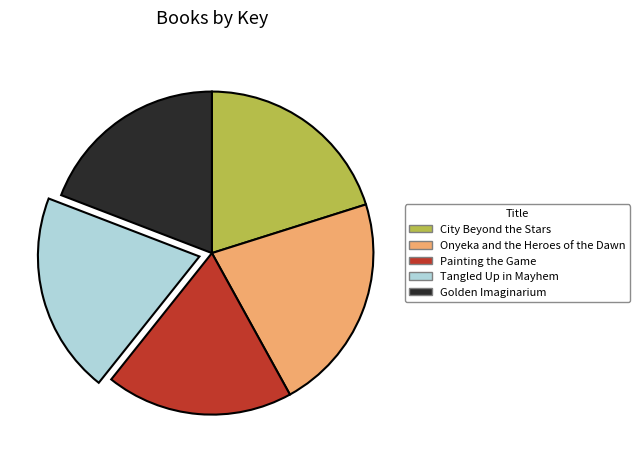

True or false: City Beyond the Stars accounts for 20% of the total.

True